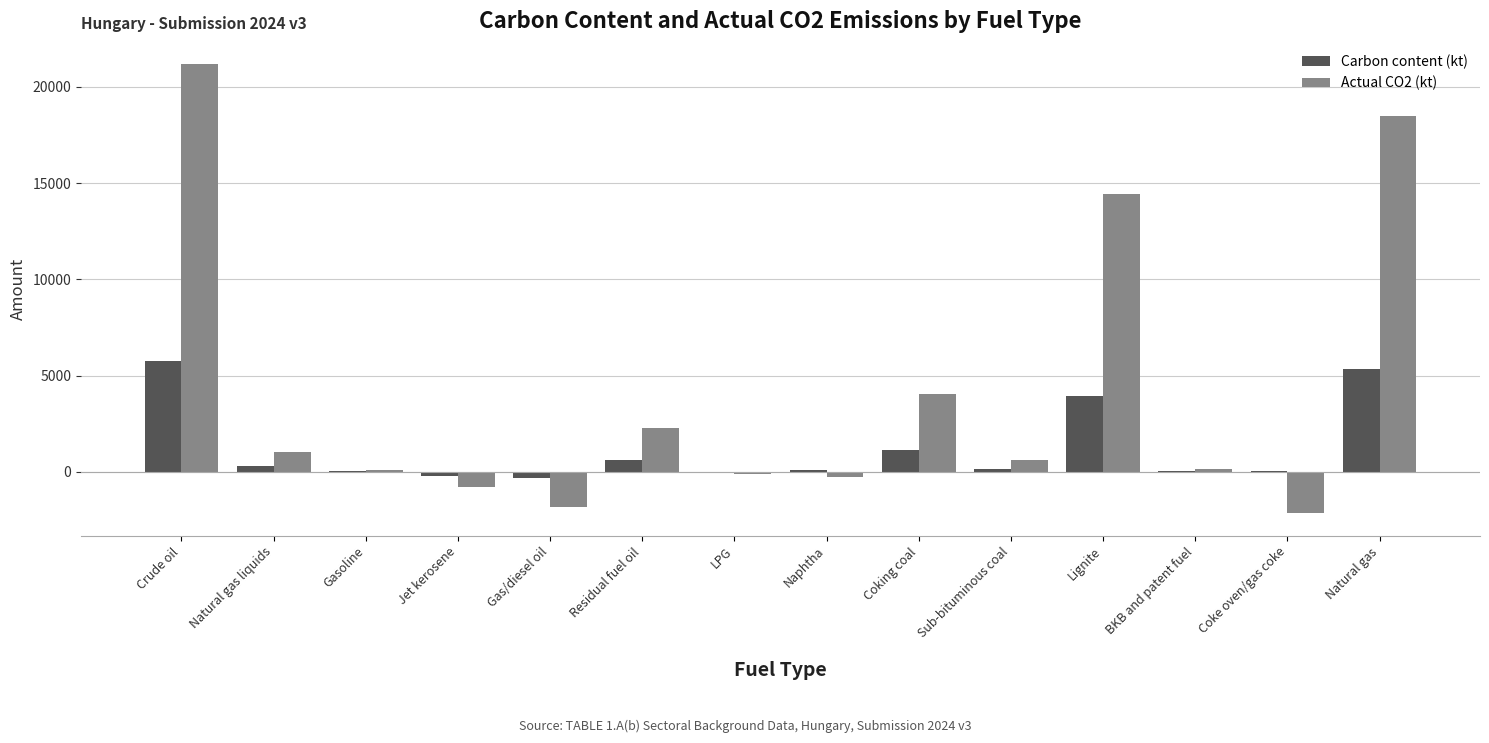

Is it true that Actual CO2 (kt) equals 4037.3 at Coking coal?

True